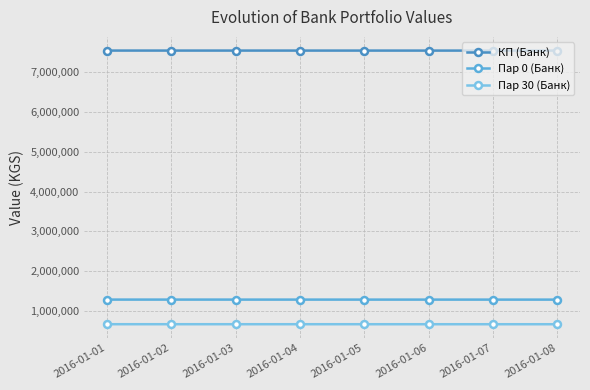

What is the highest value of the Пар 0 (Банк) series?

1278000